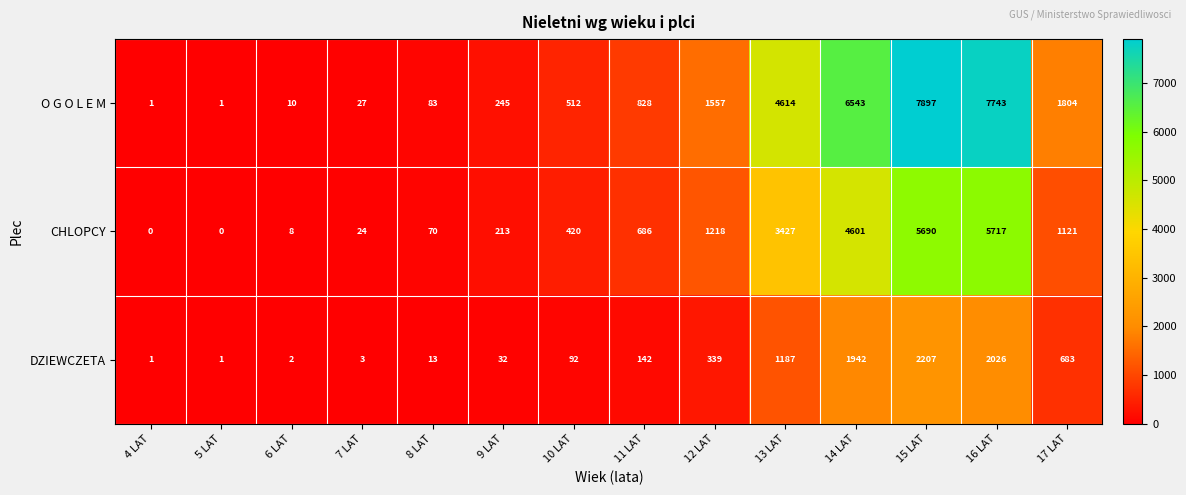

Rank the series by their average value, from highest to lowest.

O G O L E M, CHLOPCY, DZIEWCZETA